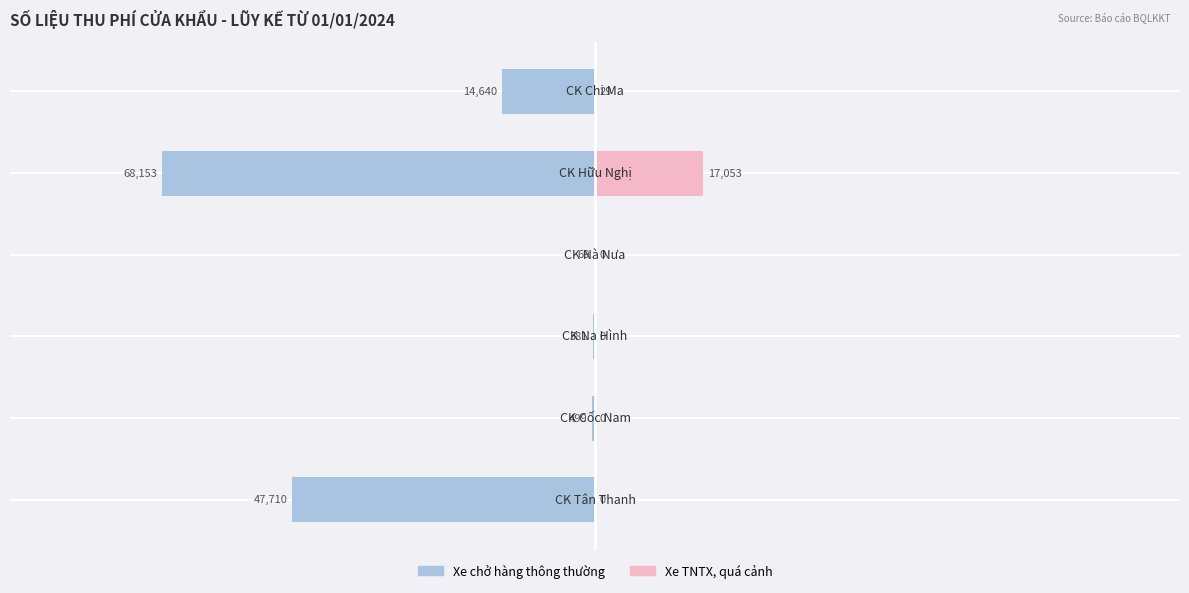

How many values in Xe TNTX, quá cảnh are above zero?

2